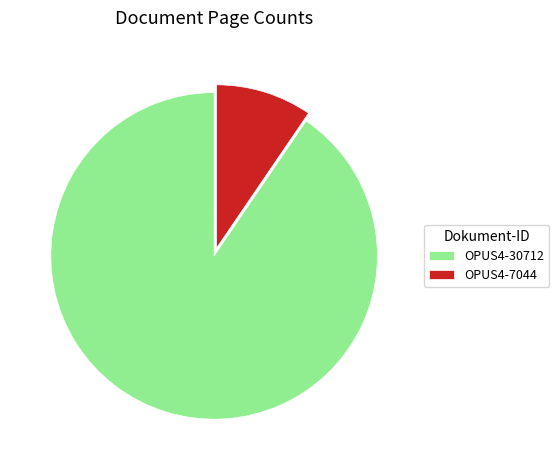

Does OPUS4-30712 represent more than half of the total?

Yes